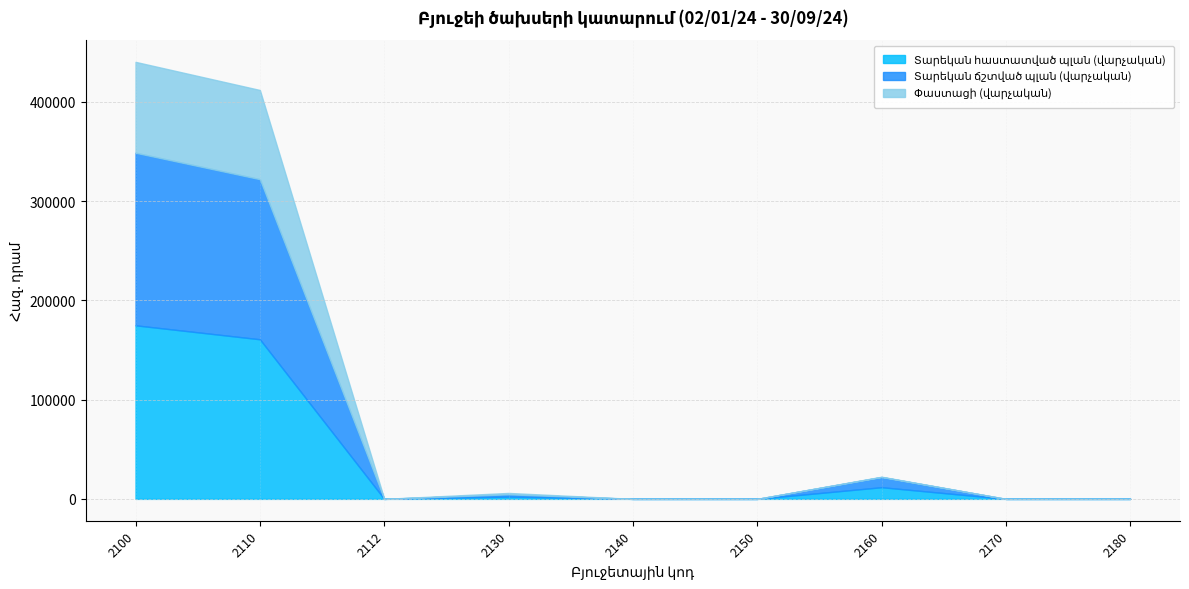

Which category has the highest value across all series?

2100